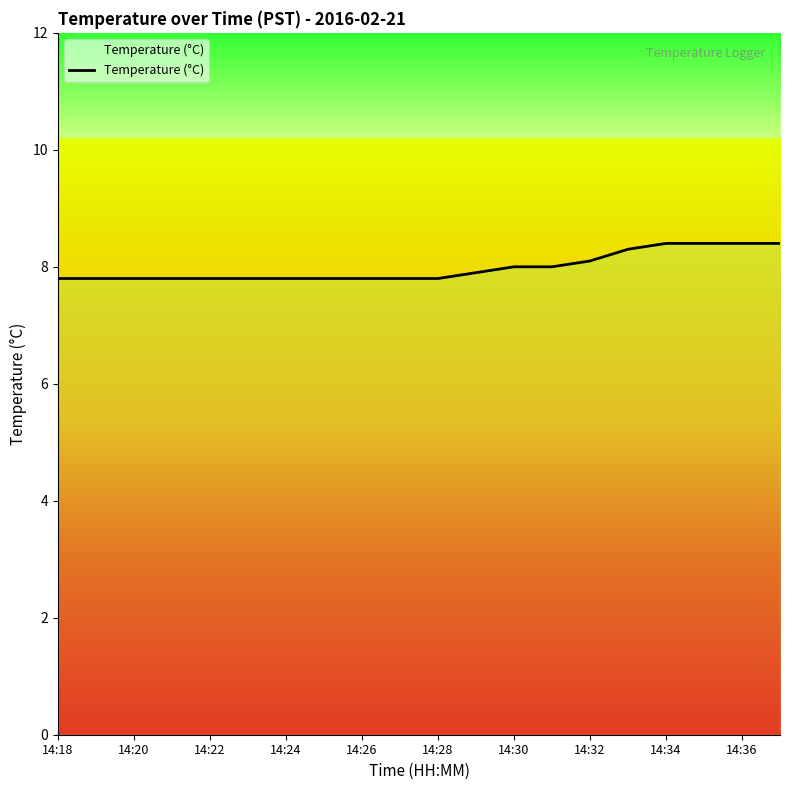

What is the maximum value shown in the chart?

8.4